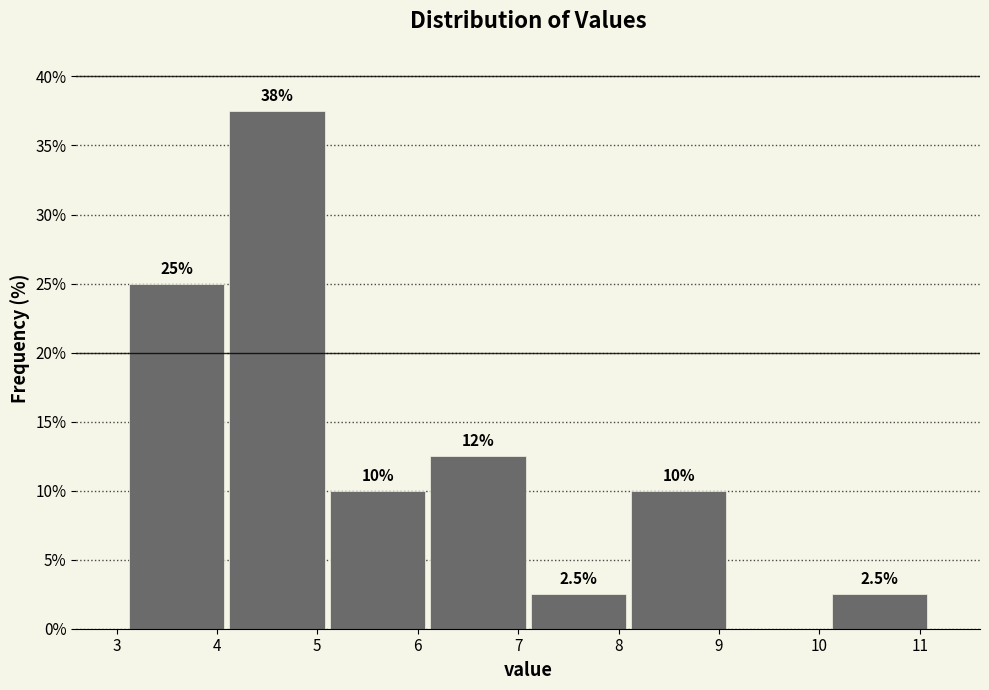

Over which range of the x-axis is the bar tallest?

4.1 to 5.1